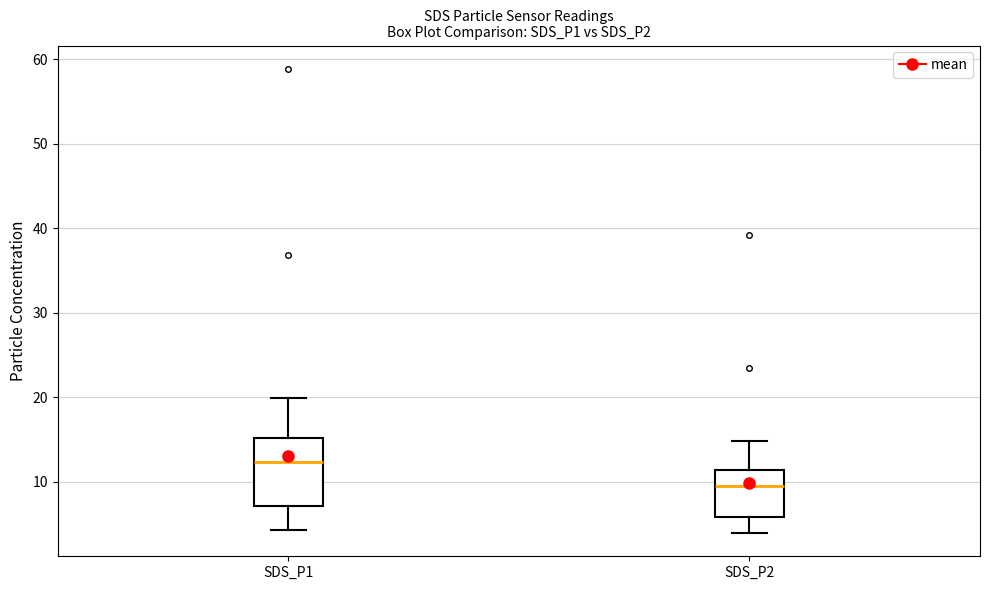

Reading left to right, transcribe this box plot: for each box, give where its median line is, the range the box spans, and where its two whiskers end, as read against the y-axis. The values are not printed on the chart, so give them approximately, as read against the axis.

SDS_P1: median 12, box 7 to 15, whiskers 4 to 20
SDS_P2: median 9, box 6 to 11, whiskers 4 to 15